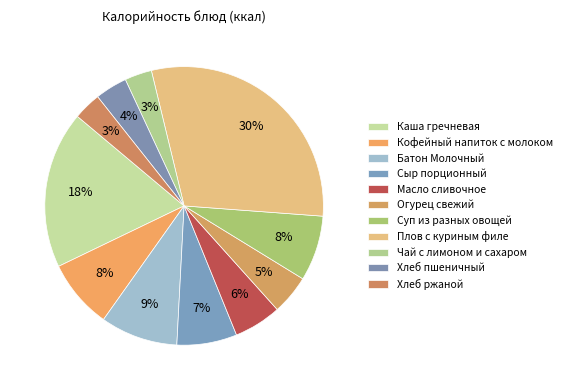

Which slice is the largest?

Плов с куриным филе